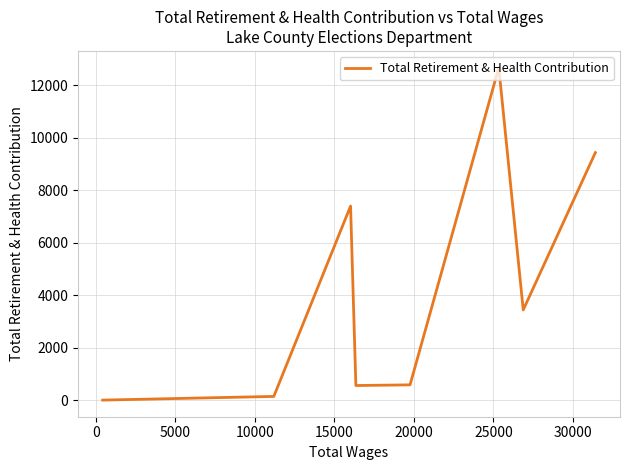

What is the smallest value displayed?

6